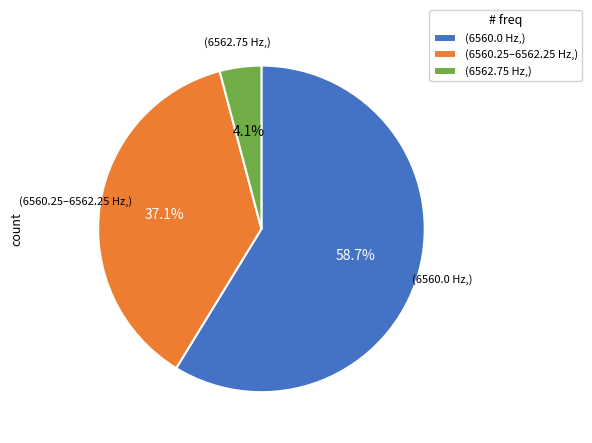

What percentage do (6562.75 Hz,) and (6560.0 Hz,) together represent?

62.9%